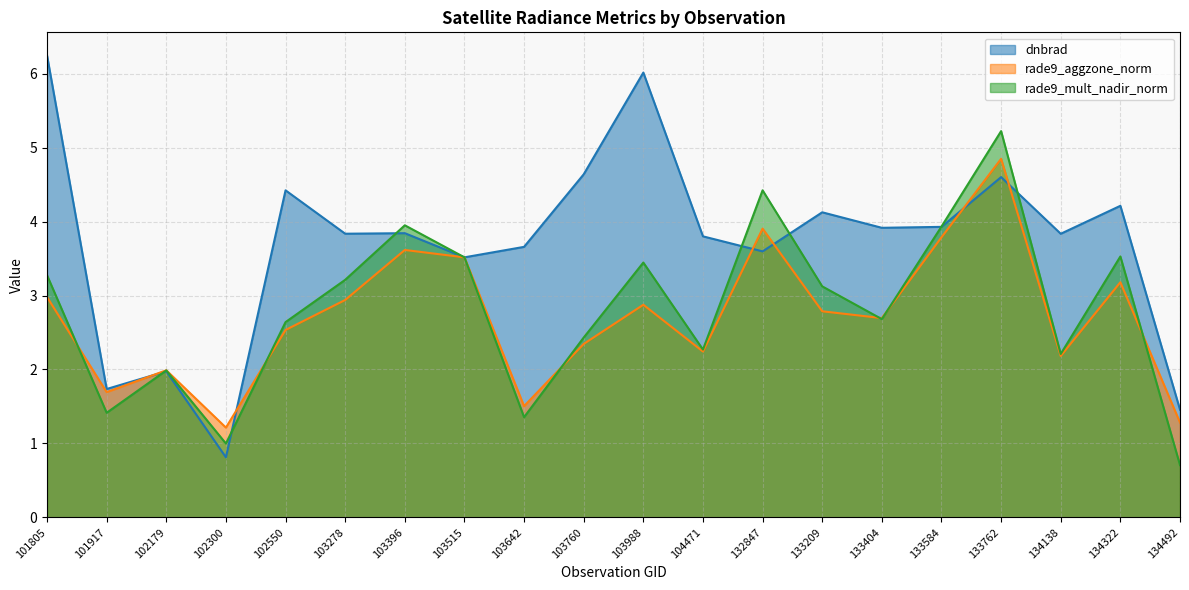

After their last crossing, which series has the higher values: rade9_aggzone_norm or rade9_mult_nadir_norm?

rade9_aggzone_norm